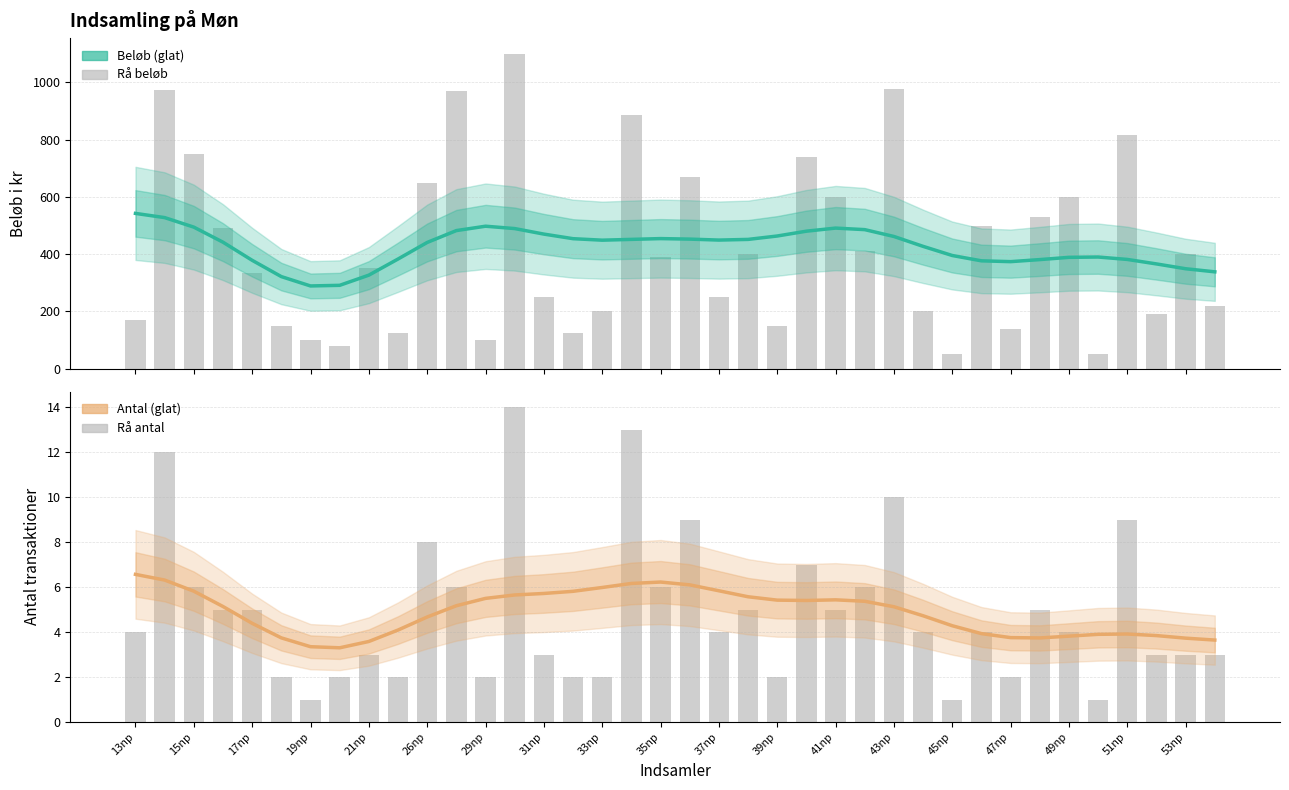

At which label does Antal transaktioner (glattet) reach its peak?

13np